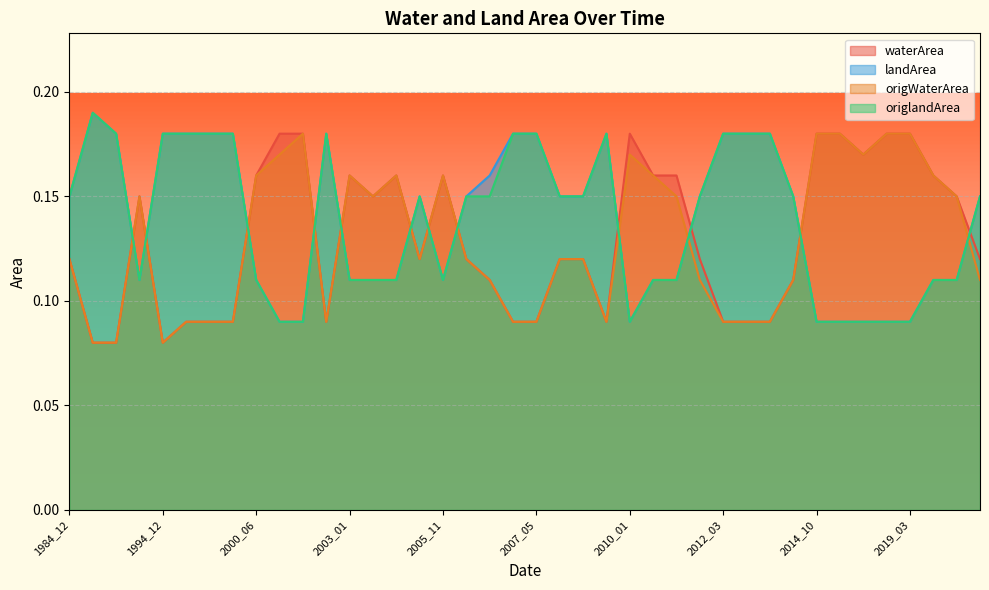

Which category has the lowest value across all series?

1988_11